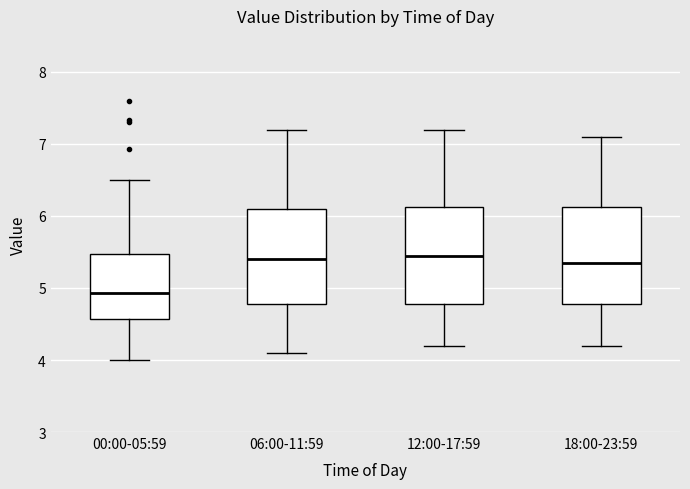

Reading left to right, read every box against the y-axis: the position of its median line, the range the box covers, and the ends of its whiskers. The values are not printed on the chart, so give them approximately, as read against the axis.

00:00-05:59: median 4.9, box 4.6 to 5.5, whiskers 4.0 to 6.5
06:00-11:59: median 5.4, box 4.8 to 6.1, whiskers 4.1 to 7.2
12:00-17:59: median 5.5, box 4.8 to 6.1, whiskers 4.2 to 7.2
18:00-23:59: median 5.4, box 4.8 to 6.1, whiskers 4.2 to 7.1